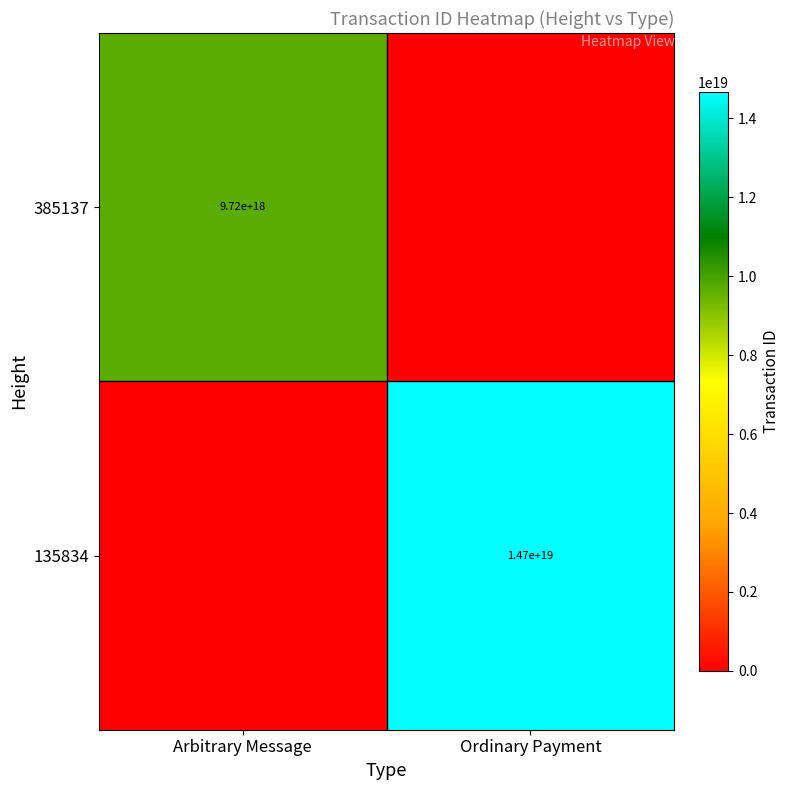

The 135834 series shows 19151794610882281472 at Ordinary Payment. True or false?

False